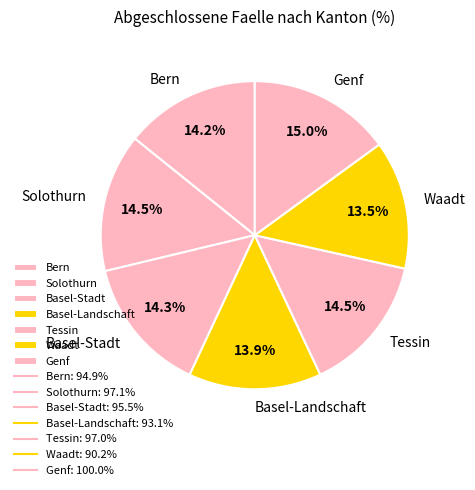

The Bern slice represents 4% of the pie. True or false?

False